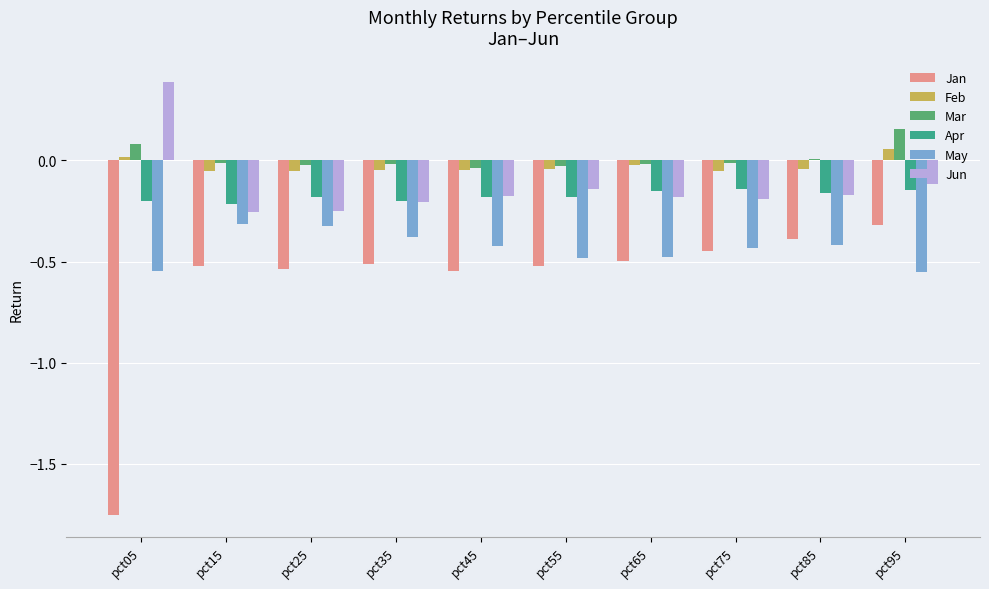

Which category has the highest value in the Mar series?

pct95